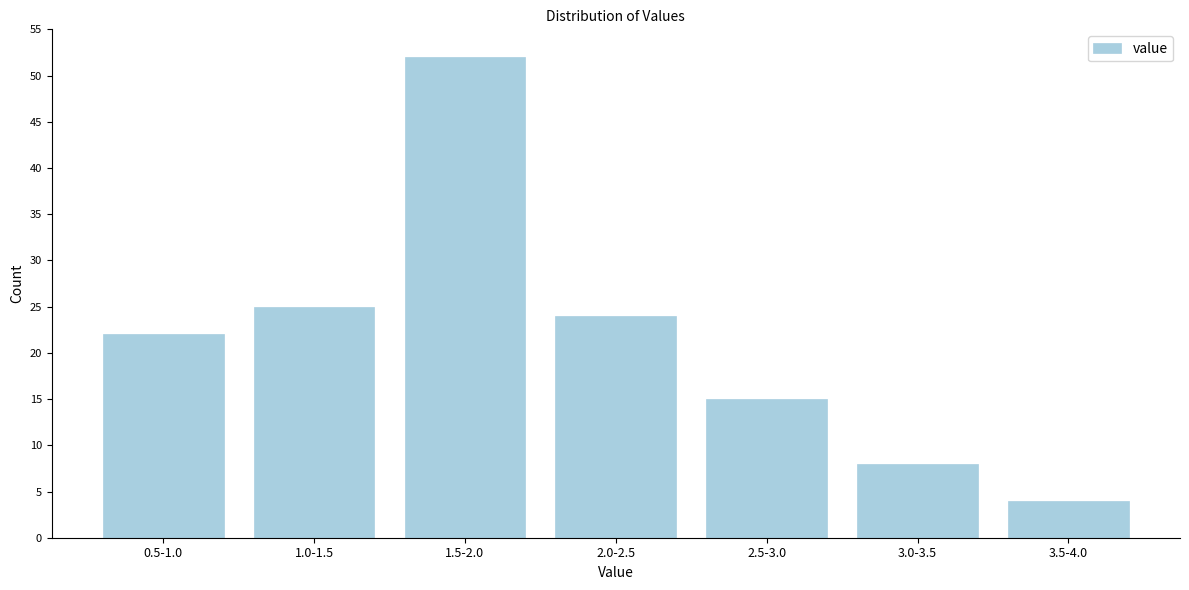

Reading left to right, extract all data points from this chart.

0.5-1.0=22	1.0-1.5=25	1.5-2.0=52	2.0-2.5=24	2.5-3.0=15	3.0-3.5=8	3.5-4.0=4